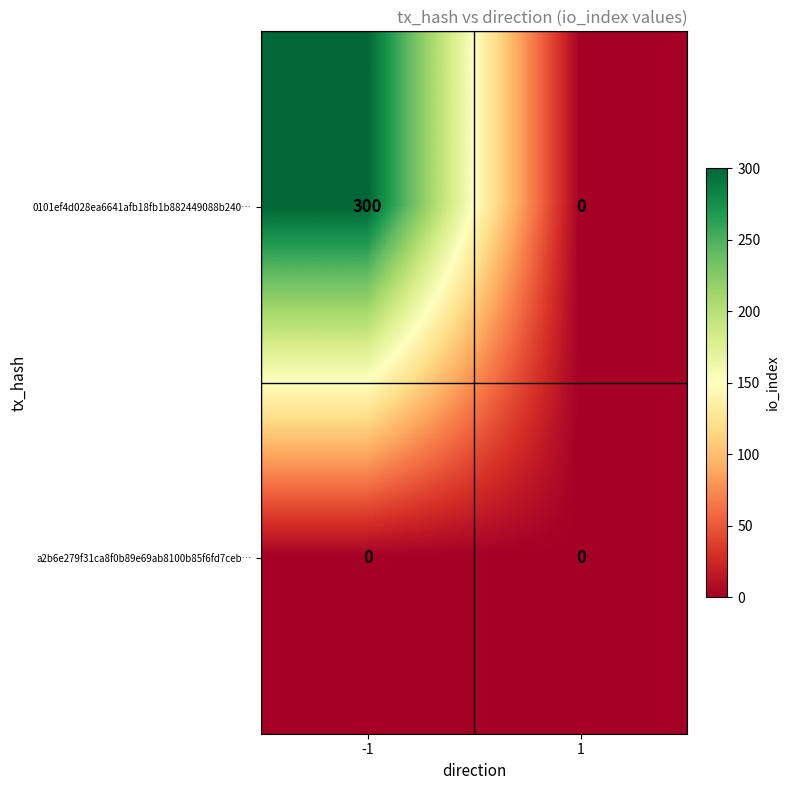

What is the sum of the 0101ef4d028ea6641afb18fb1b882449088b240… values at 1 and -1?

300